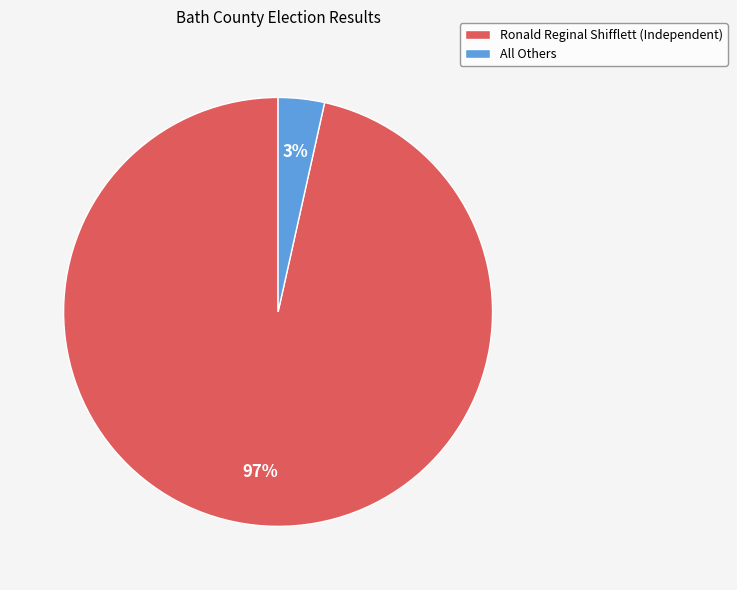

To the nearest percent, what is the average slice percentage?

50%